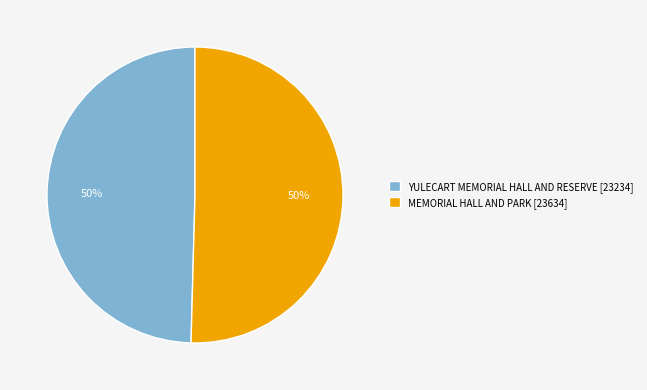

Count the number of slices in the pie.

2